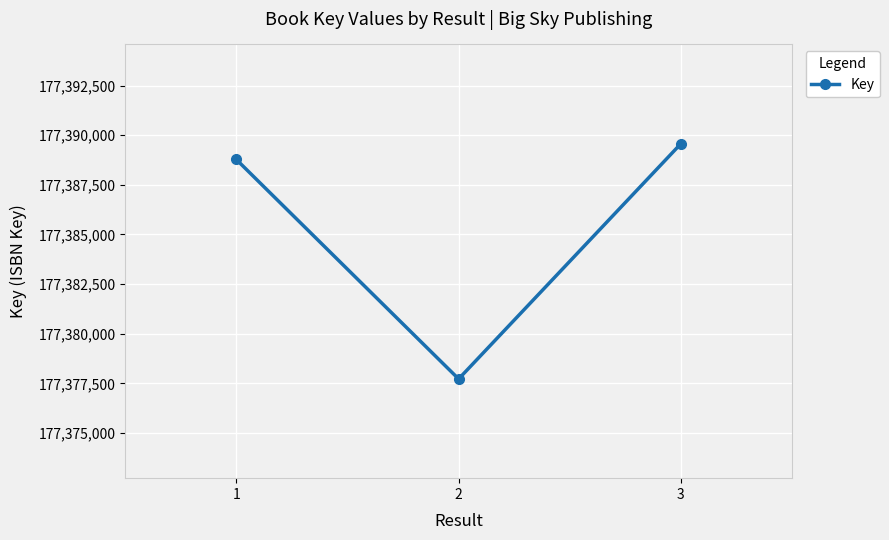

The chart shows a value of 283196370 at 1. True or false?

False